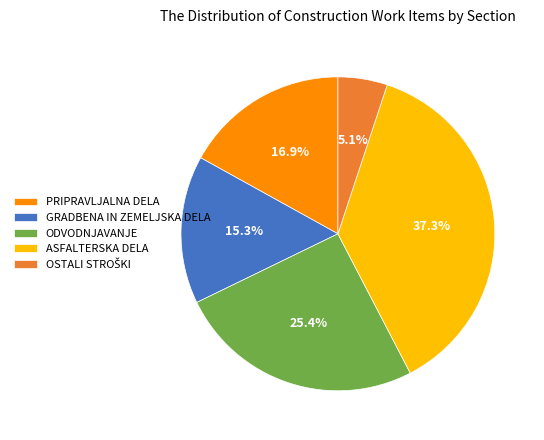

Which has a higher value, ODVODNJAVANJE or ASFALTERSKA DELA?

ASFALTERSKA DELA